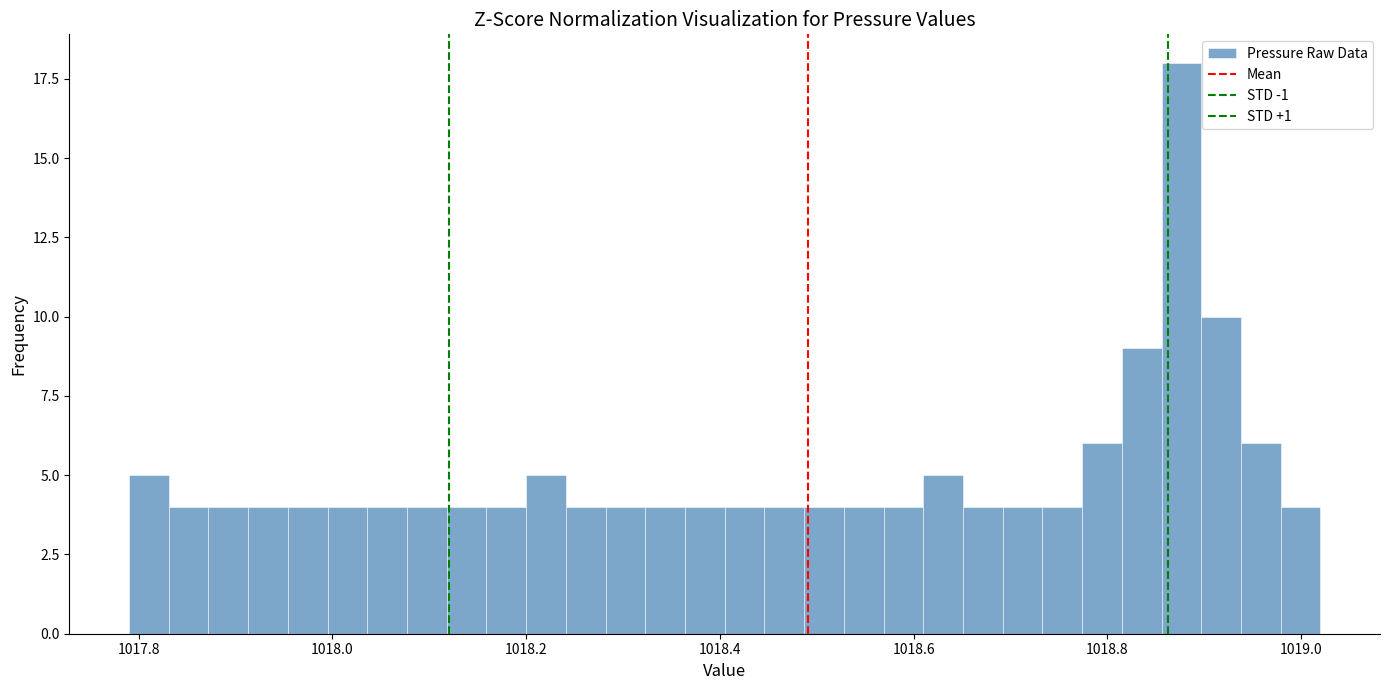

Around what value on the x-axis is the tallest bar? Give the approximate position of its centre, as read against the axis.

1018.88